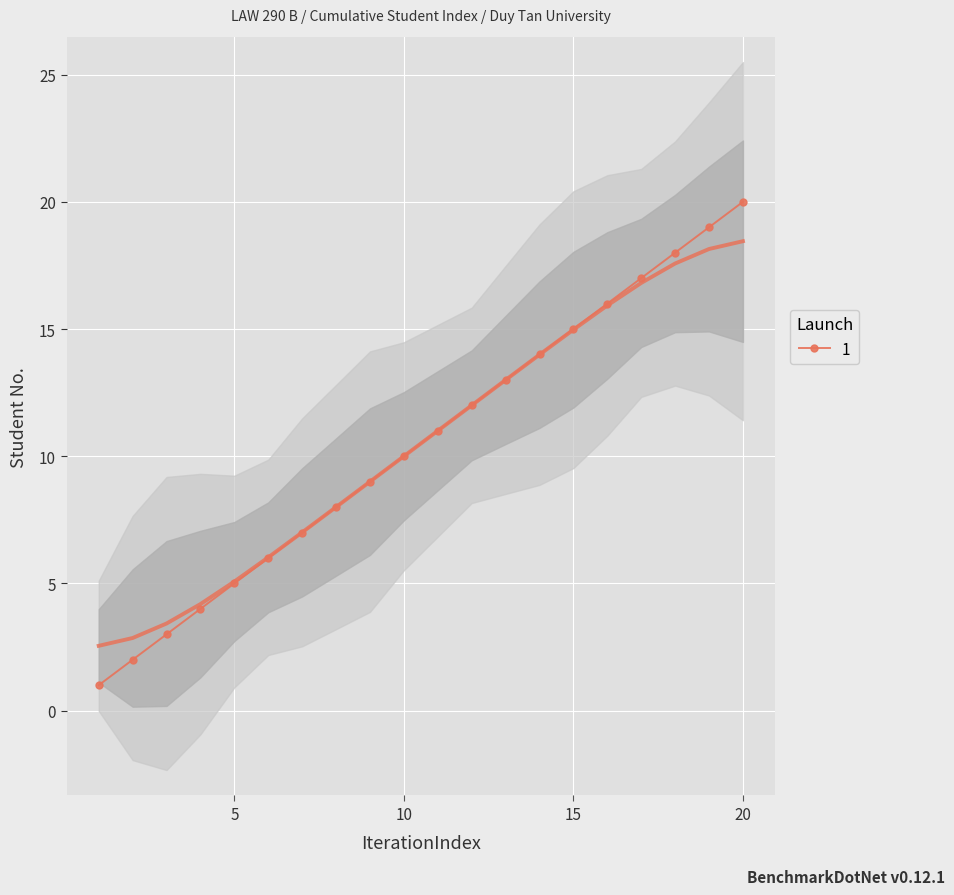

How many values exceed 11?

9